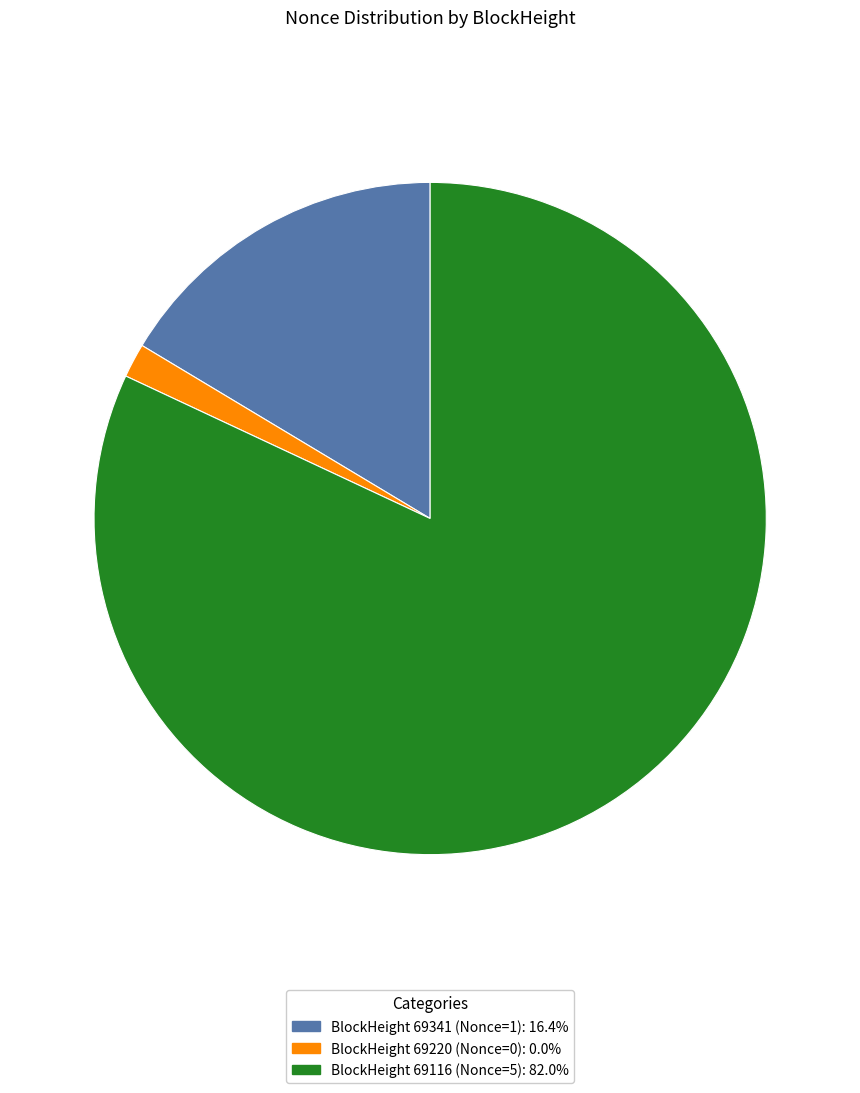

How many slices are in this pie chart?

3